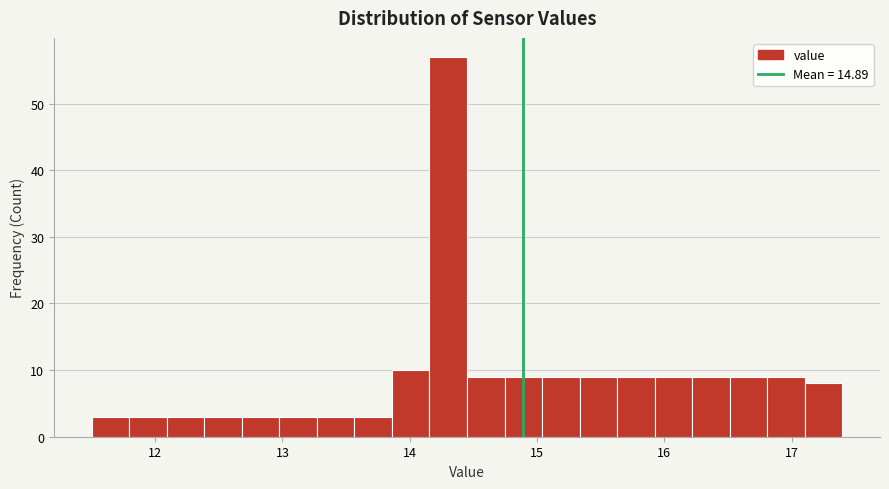

Read against the x-axis, roughly where is the centre of the tallest bar?

14.3